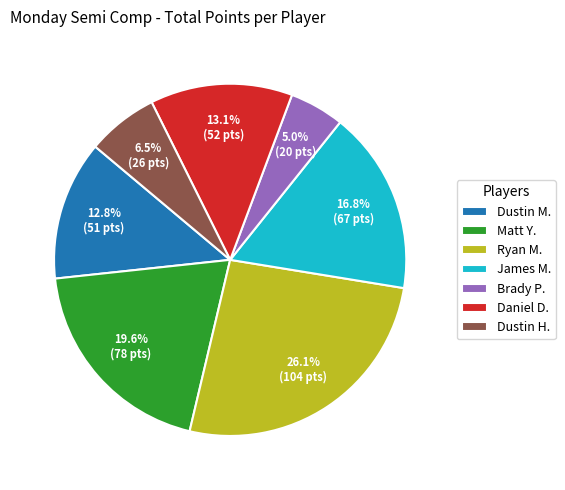

To the nearest percent, what is the difference between the largest and smallest slice percentages?

21%